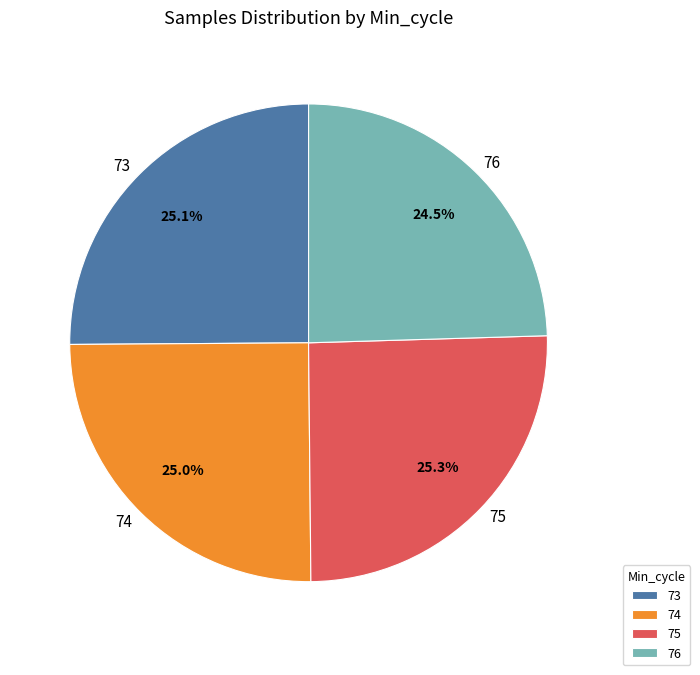

What percentage do 76 and 73 together represent?

49.6%